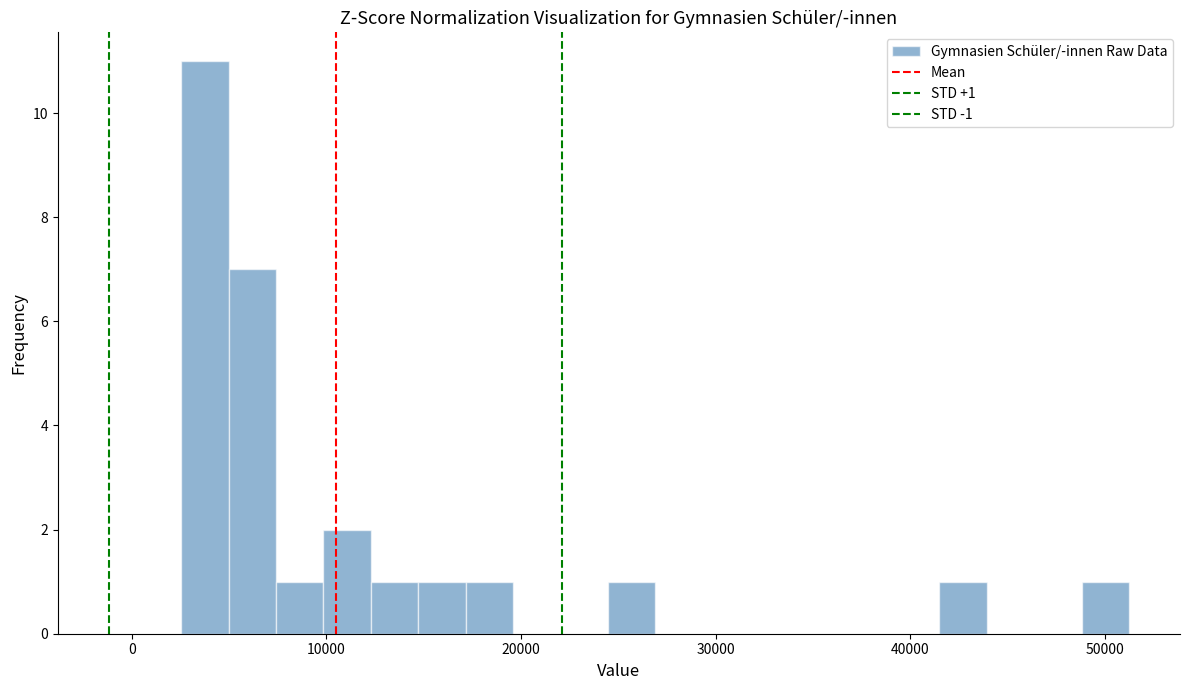

Around what value on the x-axis is the tallest bar? Give the approximate position of its centre, as read against the axis.

4000